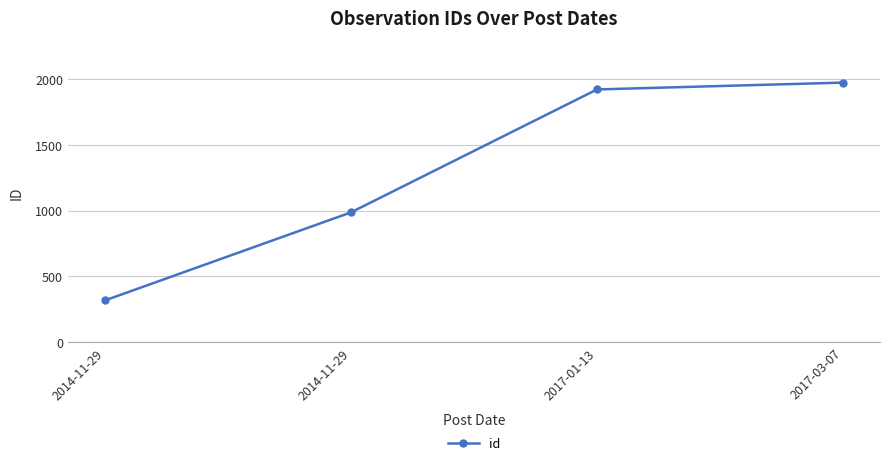

Is this an area chart (filled region under the line)?

No